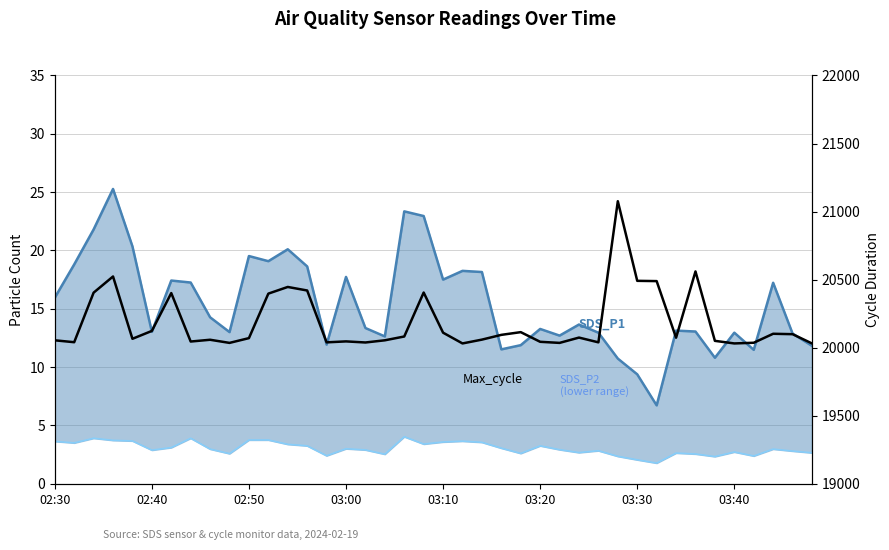

How many data points in SDS_P1 are less than 13?

14